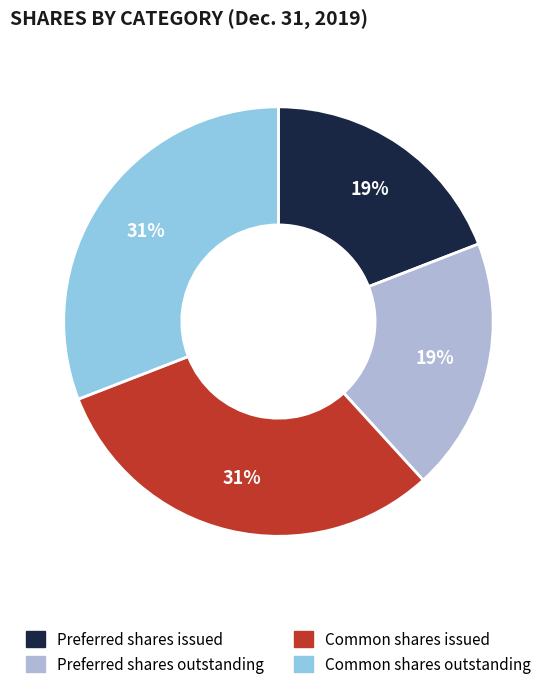

Does any single category account for the majority?

No